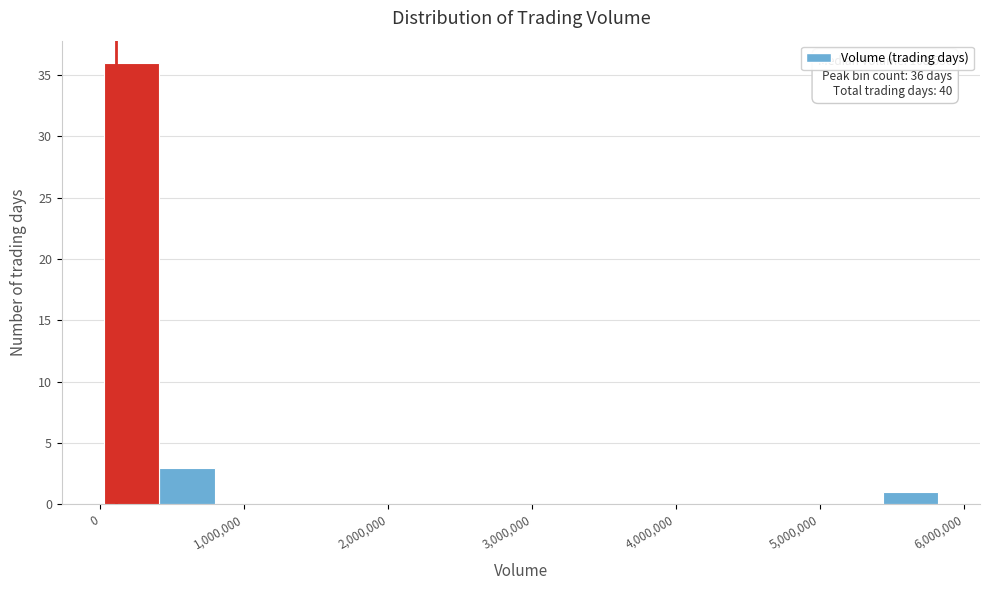

Around what value on the x-axis is the tallest bar? Give the approximate position of its centre, as read against the axis.

200000